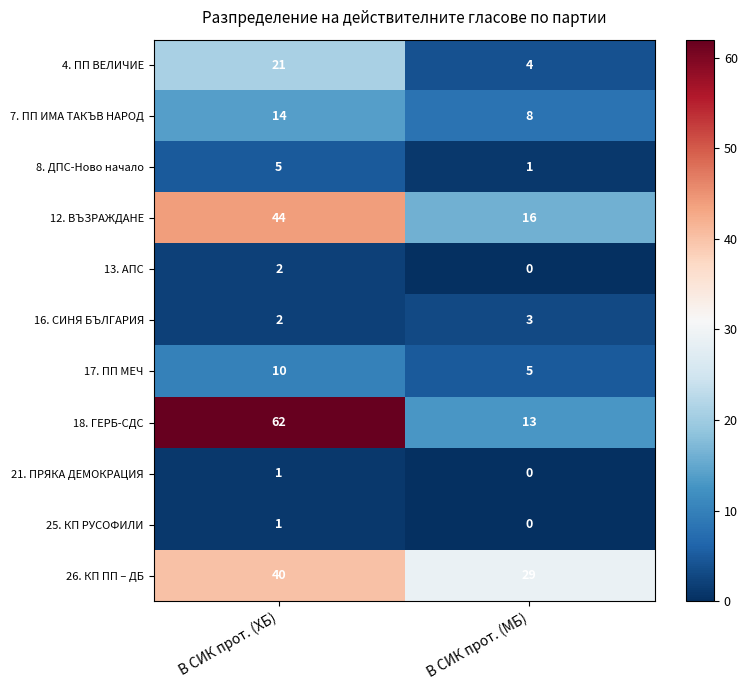

List the labels in order of 25. КП РУСОФИЛИ value, largest first.

В СИК прот. (ХБ), В СИК прот. (МБ)